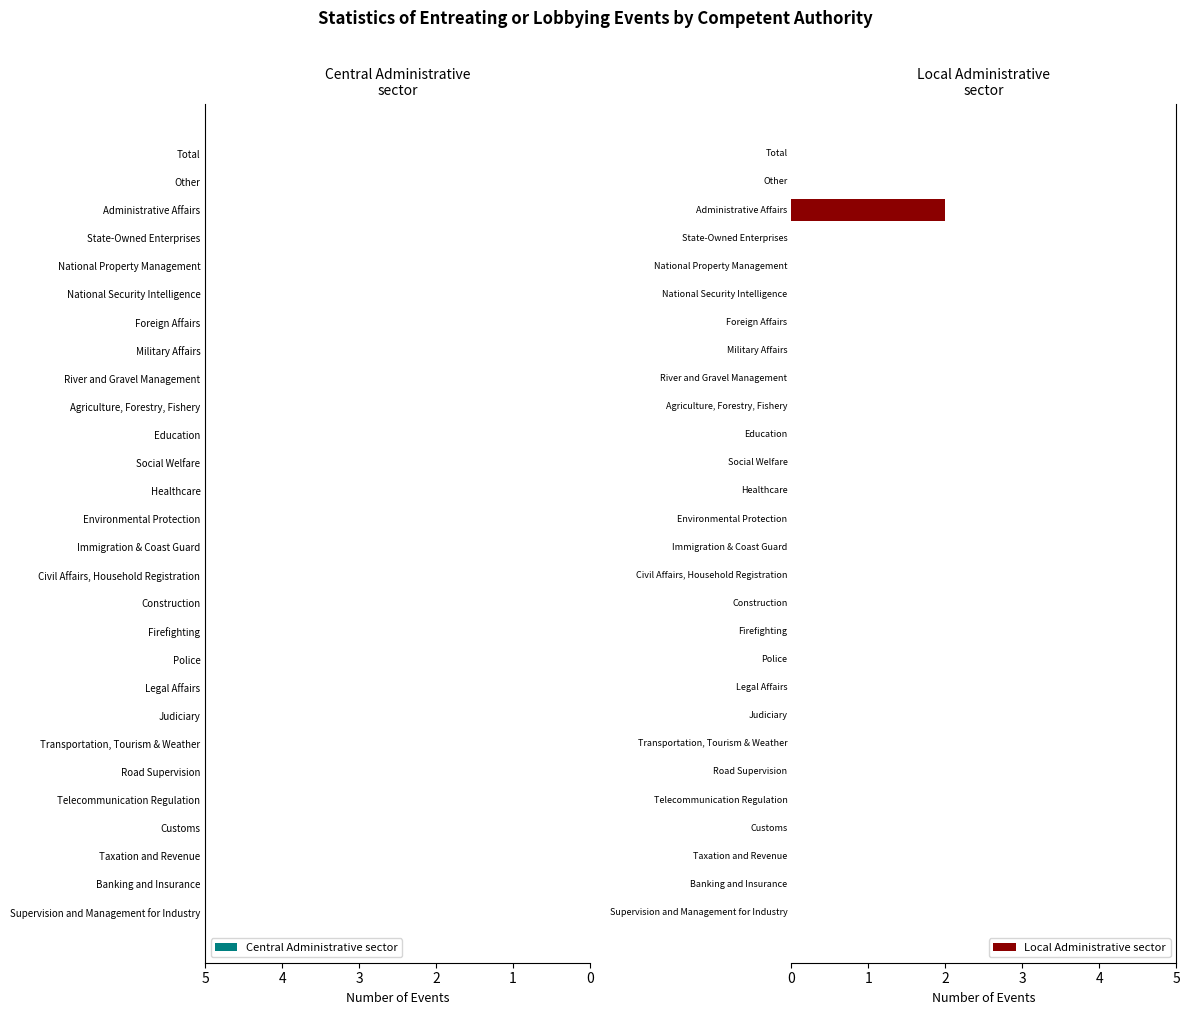

Count the number of categories in the chart.

28